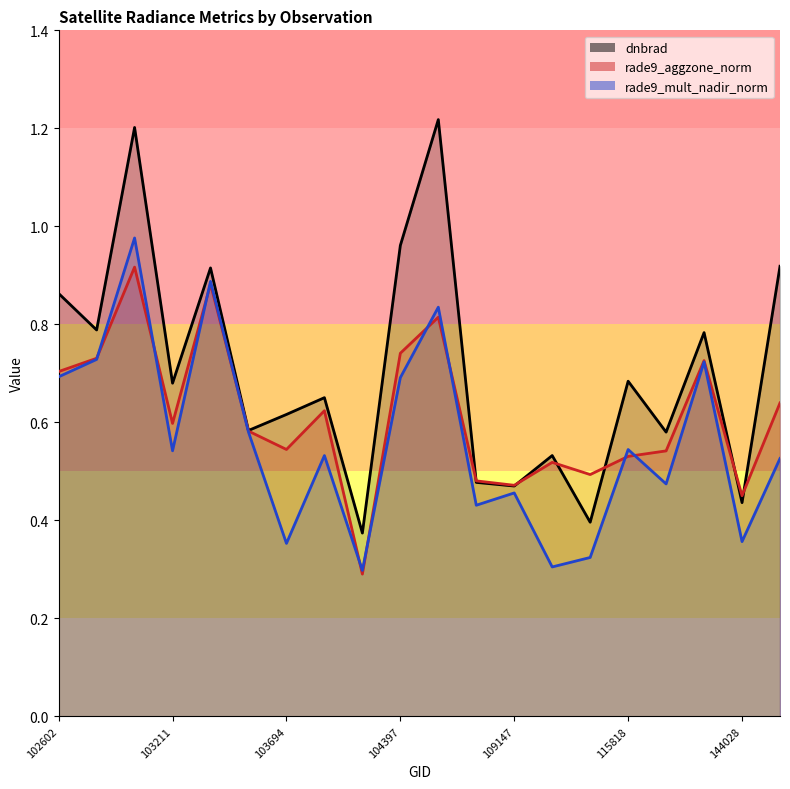

What is the difference between the dnbrad values at 103694 and 115818?

0.1